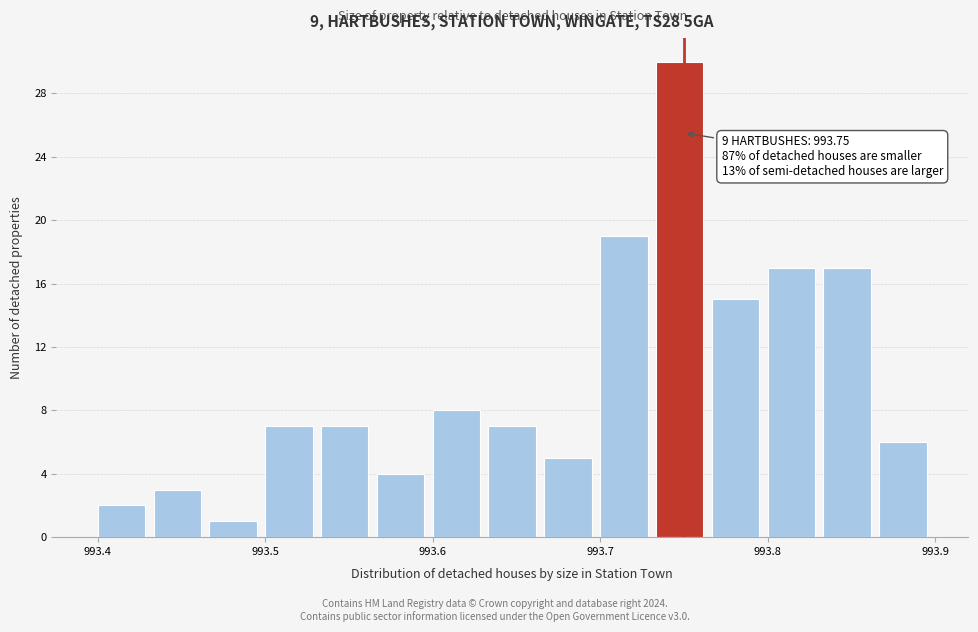

Around what value on the x-axis is the tallest bar? Give the approximate position of its centre, as read against the axis.

993.75